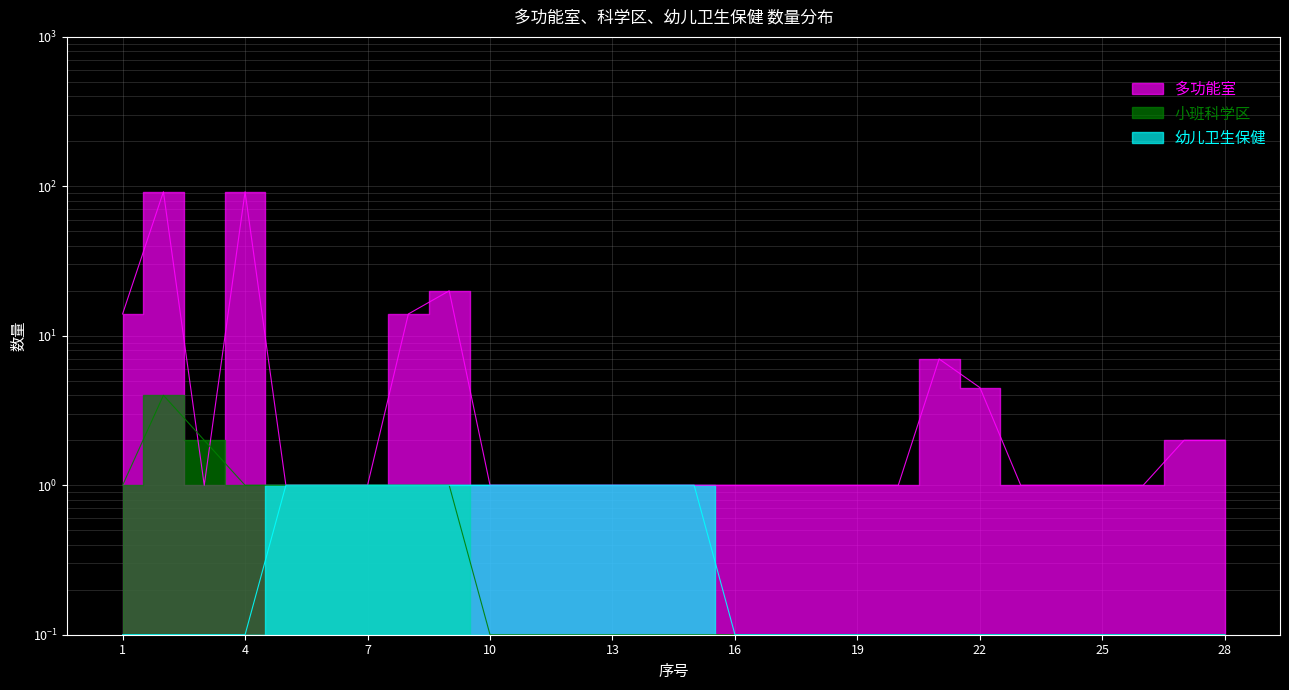

Does the chart display data point markers on the line(s)?

No